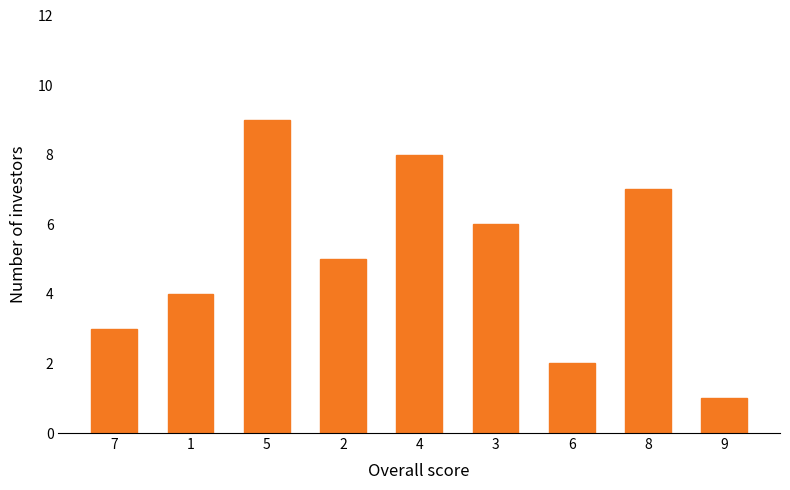

What is the value of the 2nd bar from the left?

4